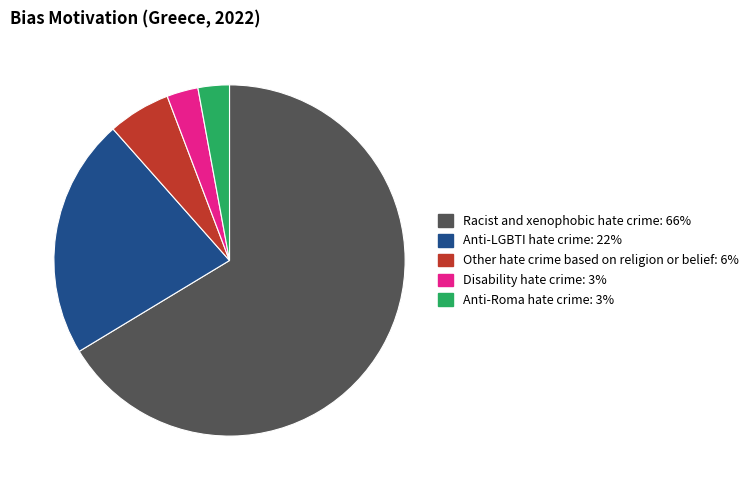

Do Anti-LGBTI hate crime and Anti-Roma hate crime together represent more than half of the pie?

No